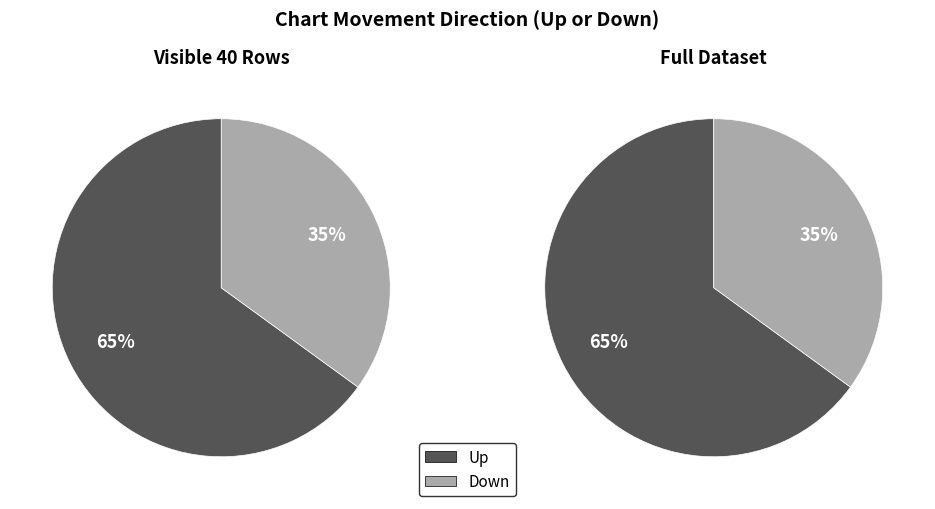

What is the total percentage of down and up?

100.0%